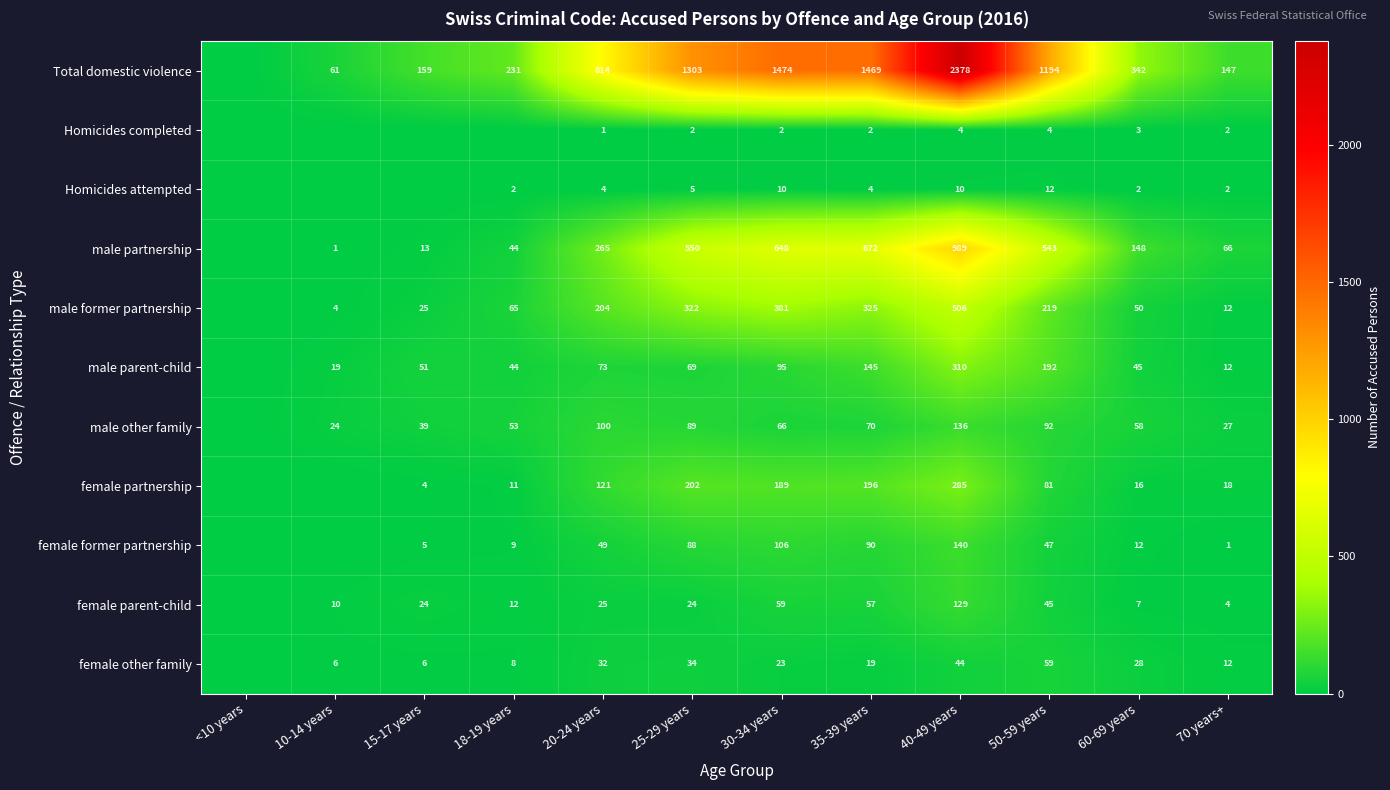

At 20-24 years, list the series in order from smallest to largest.

Homicides completed, Homicides attempted, female parent-child, female other family, female former partnership, male parent-child, male other family, female partnership, male former partnership, male partnership, Total domestic violence